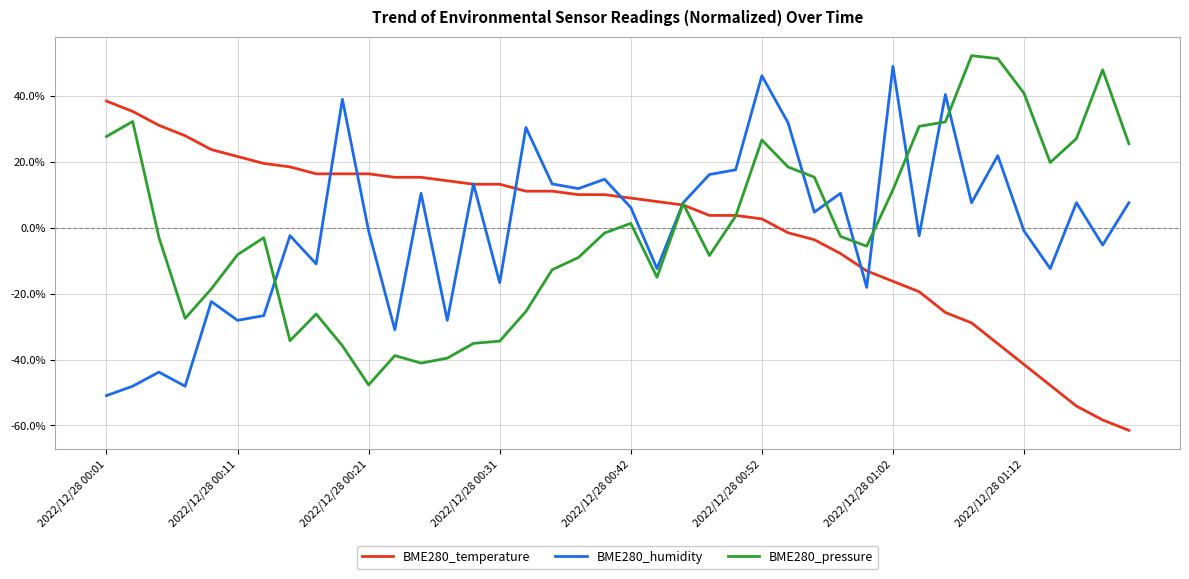

What is the highest value of the BME280_humidity series?

49.1